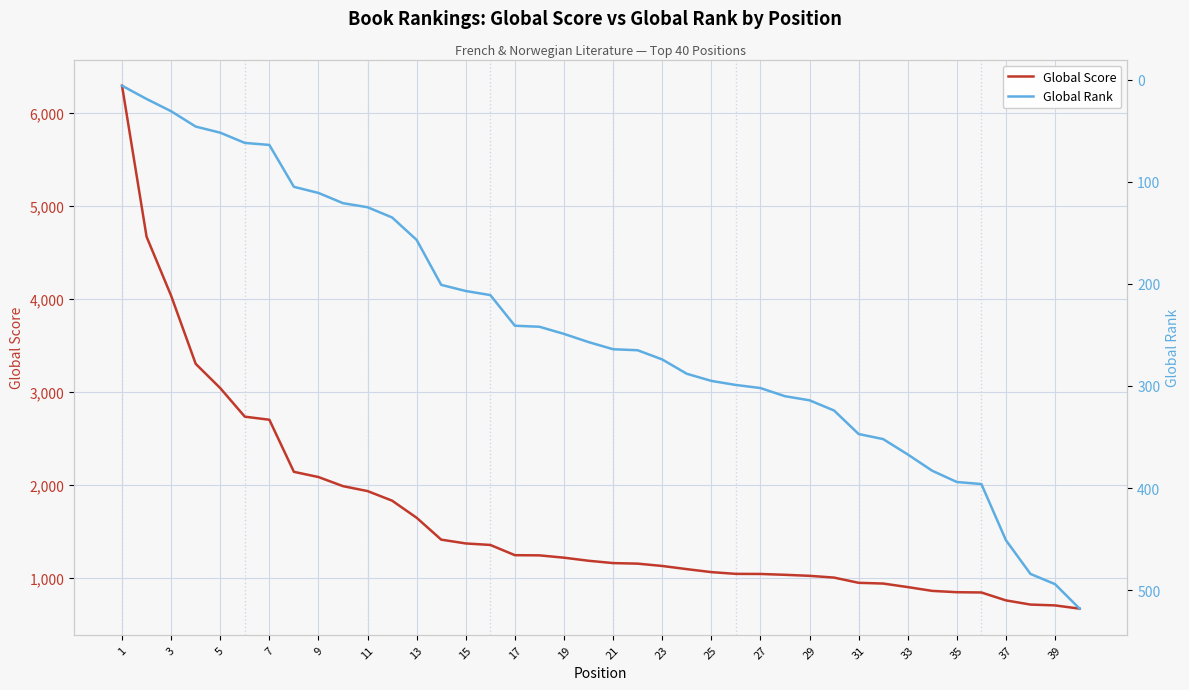

What is the highest value of the Global Score series?

6295